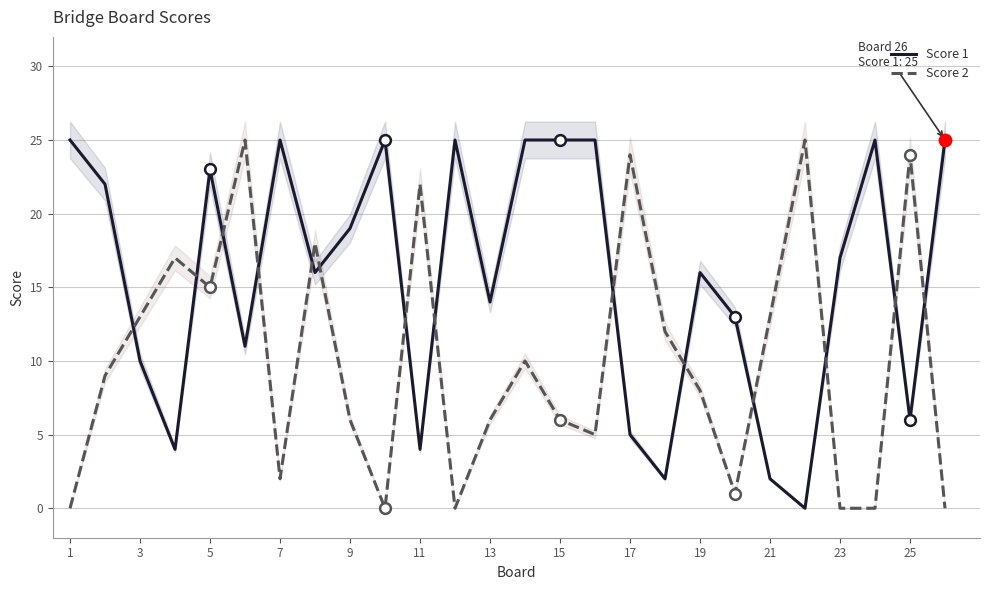

Which series has the largest total across all categories?

Score 1